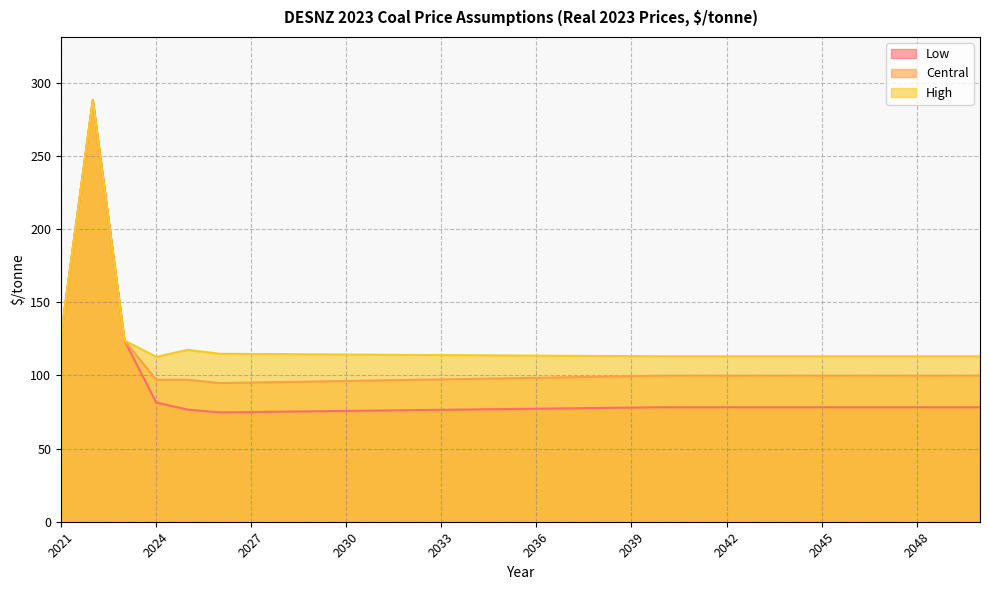

The value of High at 2026 is 114.9. True or false?

True